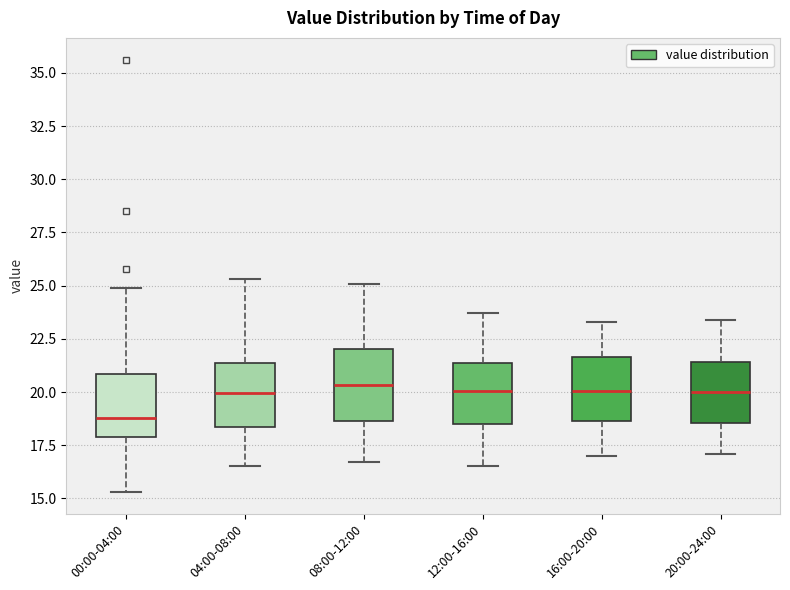

Reading left to right, read every box against the y-axis: the position of its median line, the range the box covers, and the ends of its whiskers. The values are not printed on the chart, so give them approximately, as read against the axis.

00:00-04:00: median 19.0, box 18.0 to 21.0, whiskers 15.5 to 25.0
04:00-08:00: median 20.0, box 18.5 to 21.5, whiskers 16.5 to 25.5
08:00-12:00: median 20.5, box 18.5 to 22.0, whiskers 16.5 to 25.0
12:00-16:00: median 20.0, box 18.5 to 21.5, whiskers 16.5 to 23.5
16:00-20:00: median 20.0, box 18.5 to 21.5, whiskers 17.0 to 23.5
20:00-24:00: median 20.0, box 18.5 to 21.5, whiskers 17.0 to 23.5